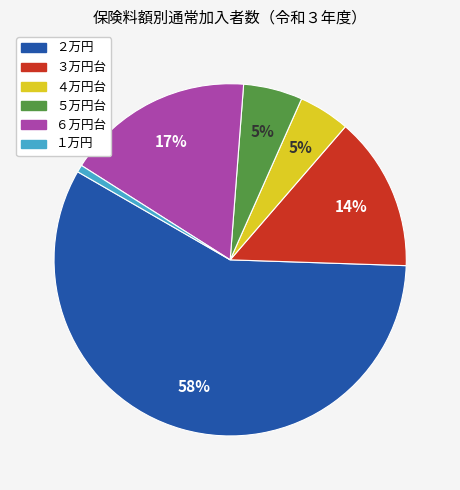

What is the smallest slice in the pie chart?

１万円